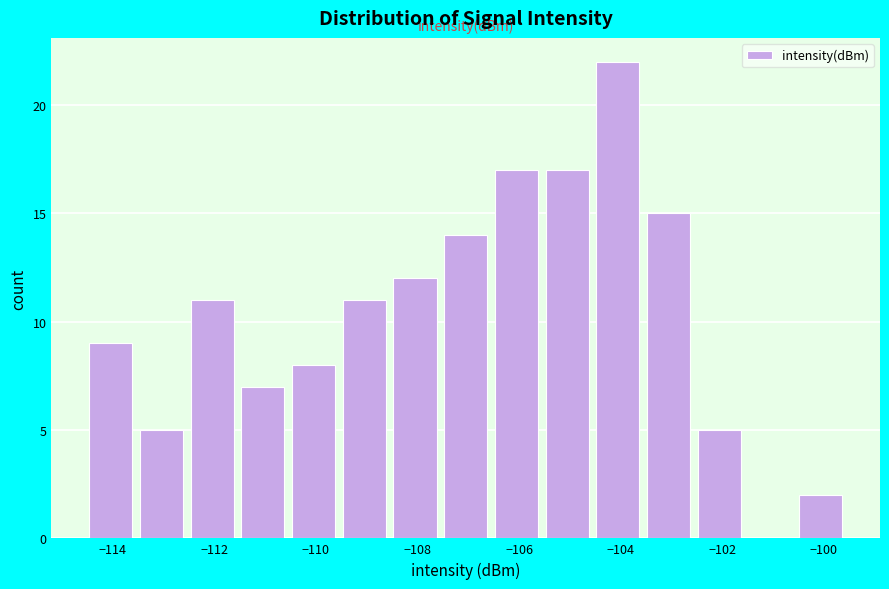

How tall is the bar that spans -113.6 to -112.6 on the x-axis? Neither the bar edges nor the heights are printed on the chart, so give them approximately, as read against the axes.

5